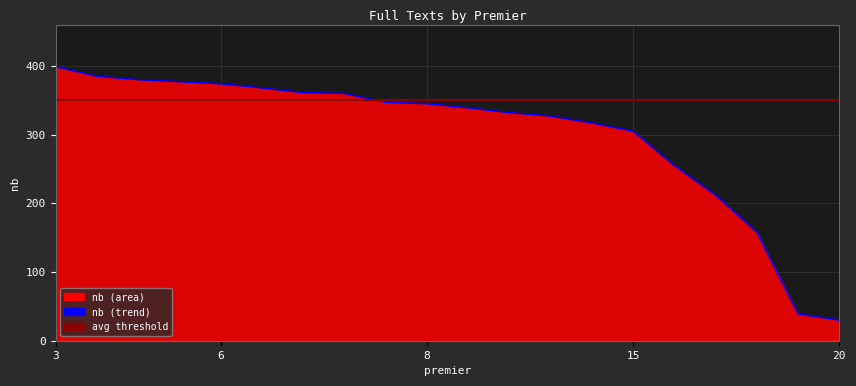

Approximately how many times larger is the value at 5 compared to 9?

1.1